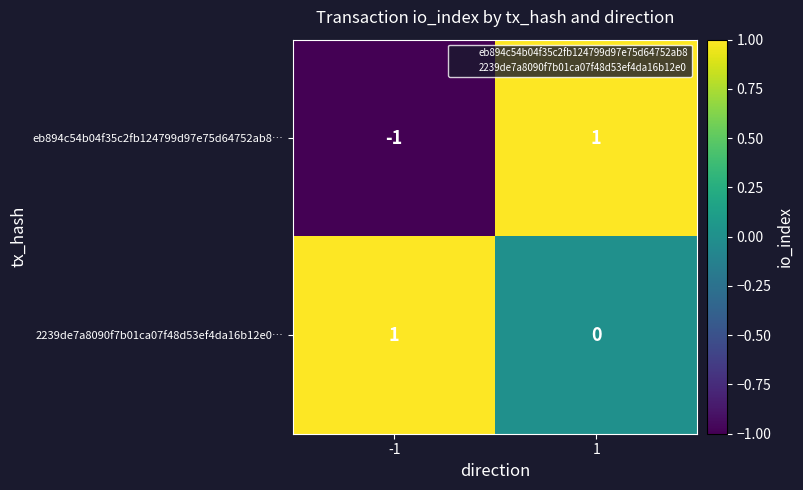

What is the smallest value displayed?

-1